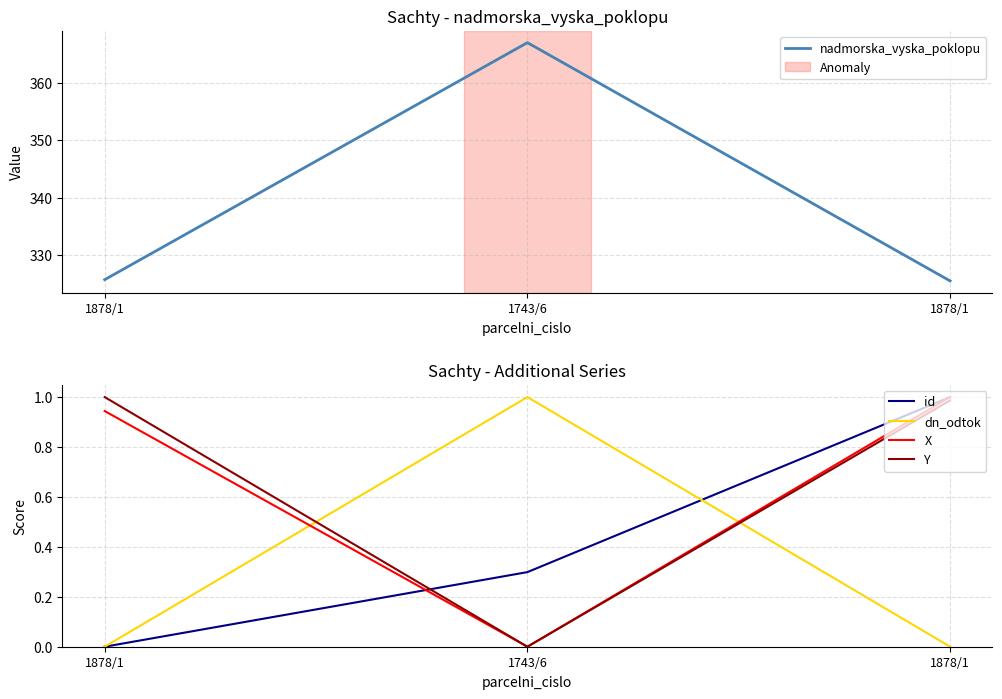

The id series shows 0.4 at 1878/1. True or false?

False